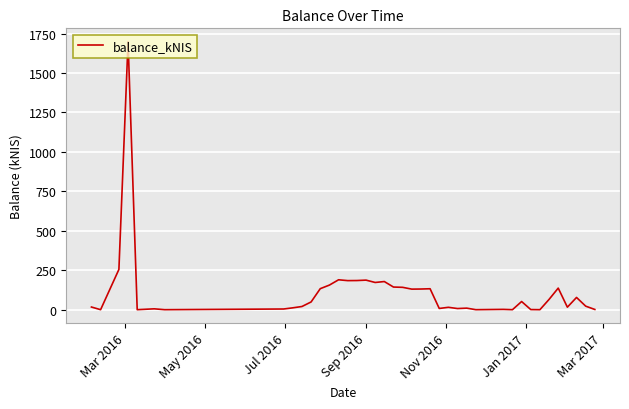

How many lines are shown in the chart?

1